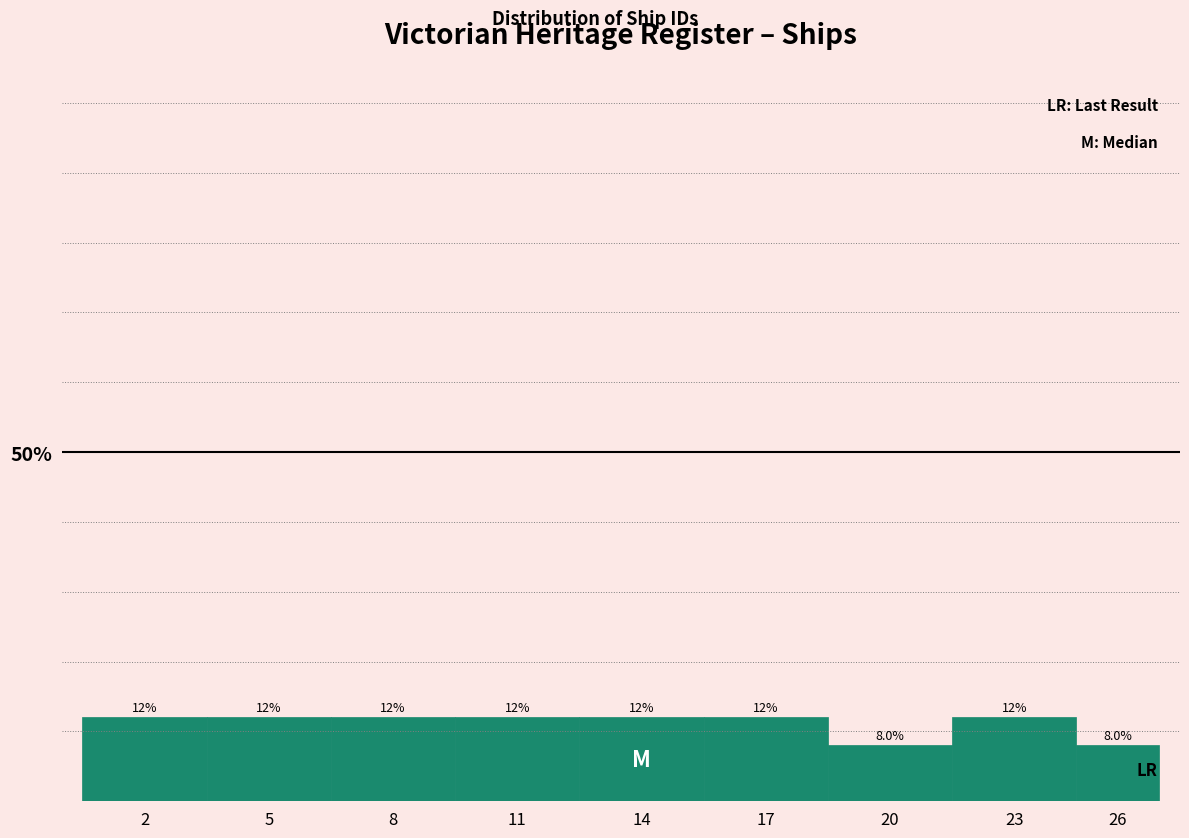

Reading left to right, what are all the values shown in this chart?

2=12	5=12	8=12	11=12	14=12	17=12	20=8	23=12	26=8